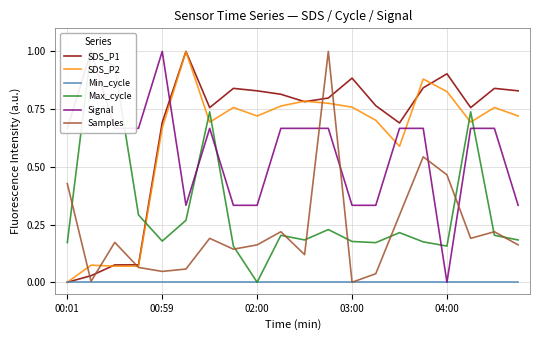

Is the value of SDS_P2 at 03:00 greater than the value of Samples at 04:00?

Yes